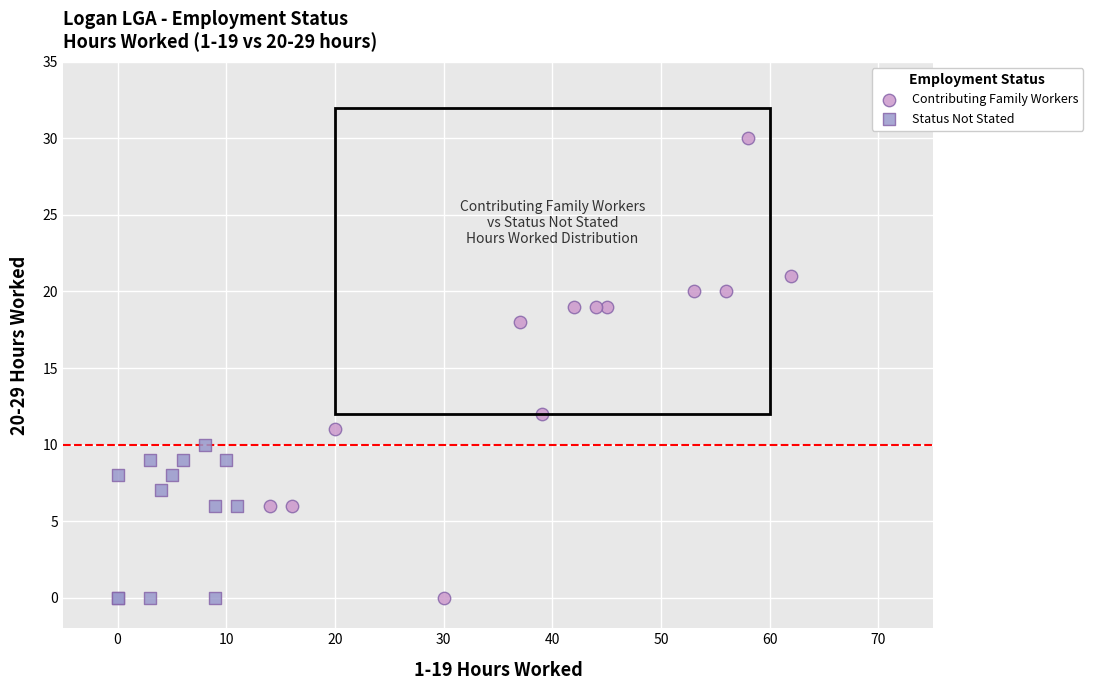

What are all the series names shown in the legend?

Contributing Family Workers, Status Not Stated